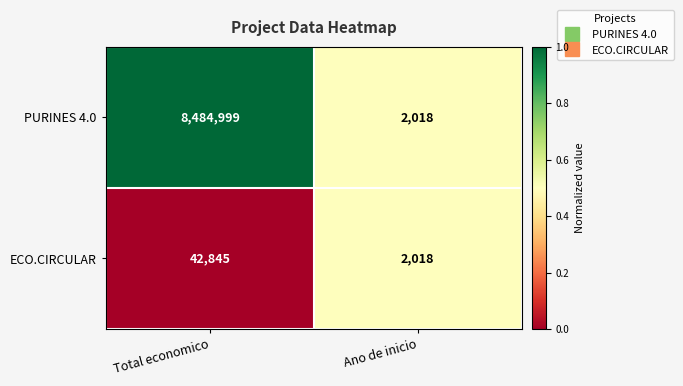

Count the number of data series in this chart.

2